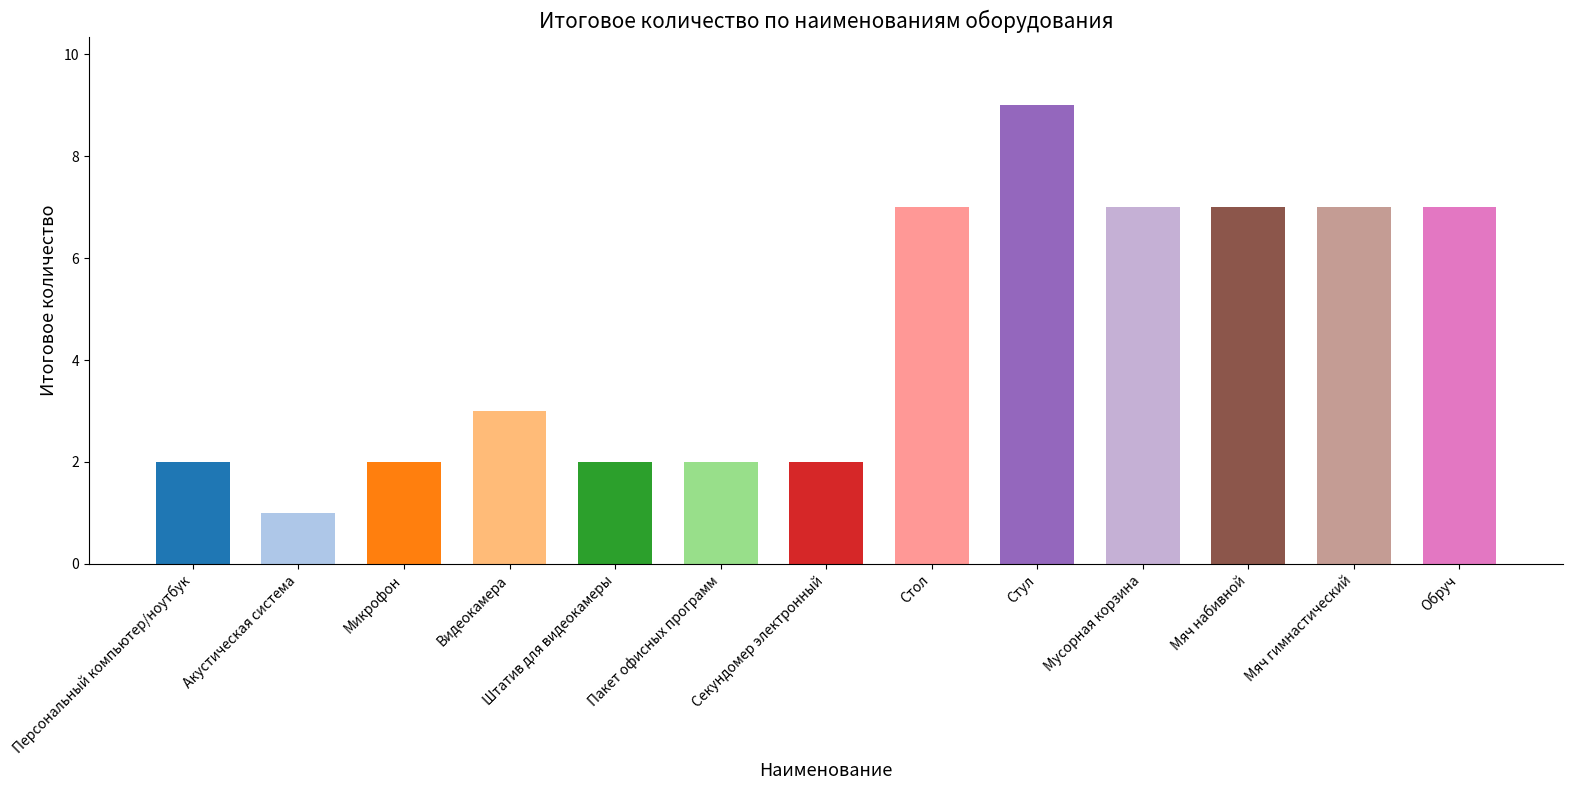

What is the change in value from Секундомер электронный to Обруч?

+5